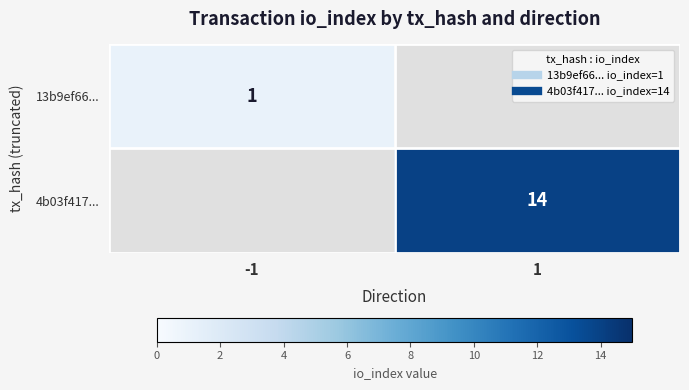

Which series has the widest spread of values?

4b03f417...